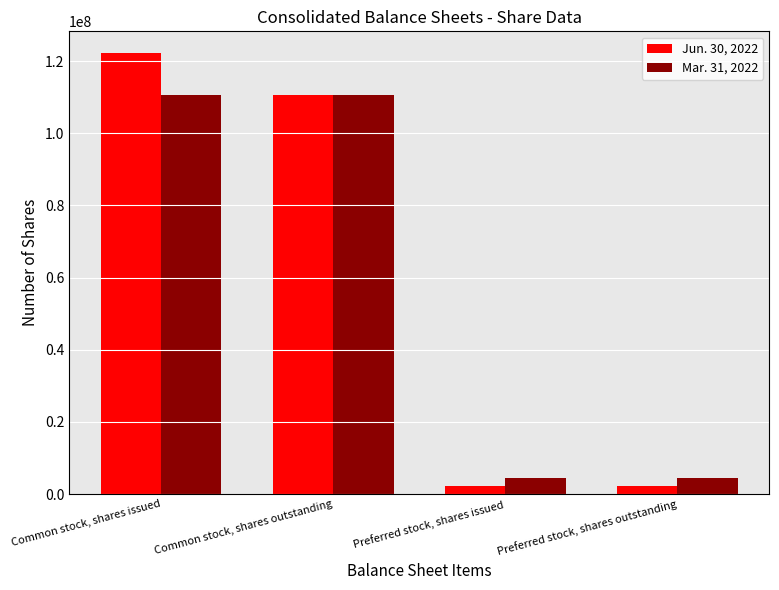

Which series has the largest total across all categories?

Jun. 30, 2022